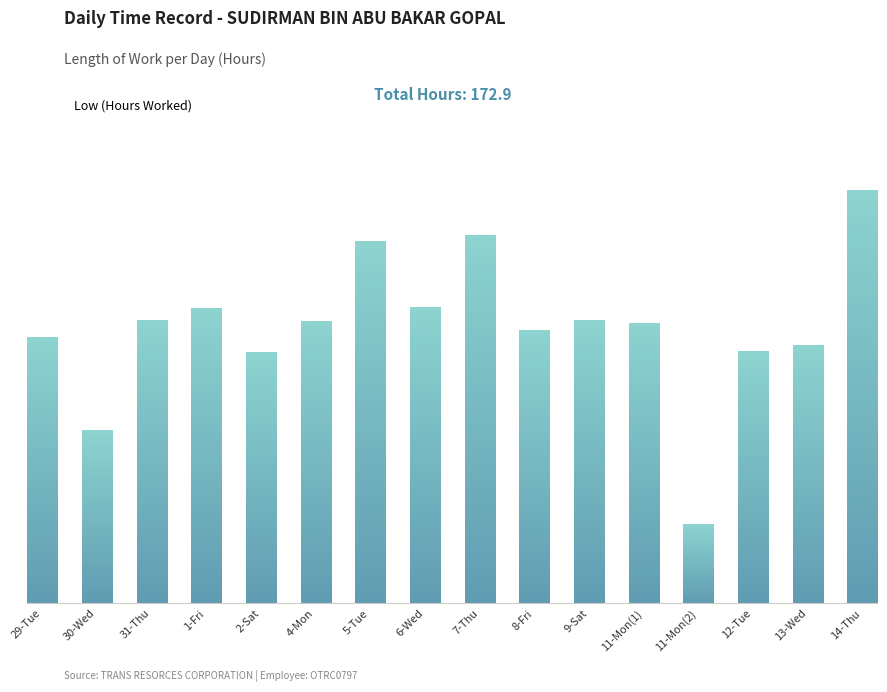

List the labels in order of value, smallest first.

11-Mon(2), 30-Wed, 2-Sat, 12-Tue, 13-Wed, 29-Tue, 8-Fri, 11-Mon(1), 4-Mon, 31-Thu, 9-Sat, 1-Fri, 6-Wed, 5-Tue, 7-Thu, 14-Thu